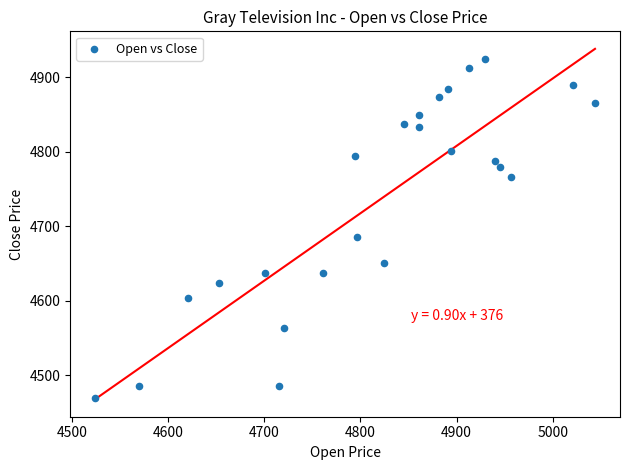

What Y value in the scatter plot is closest to 4697?

4686